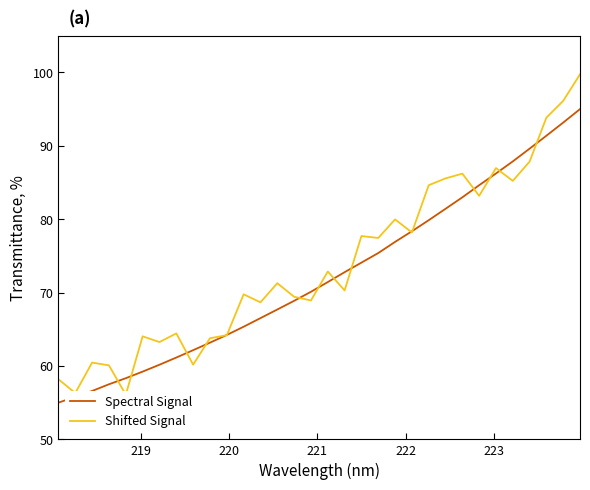

At how many categories does at least one series exceed 89?

4